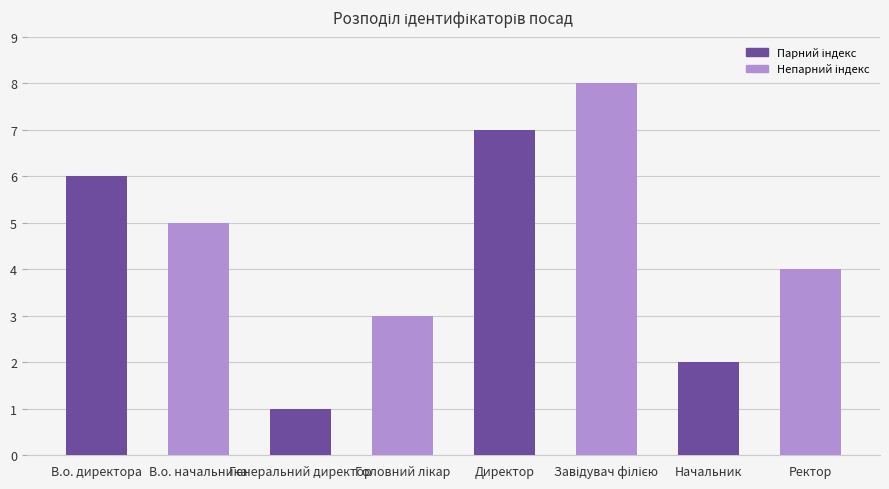

What is the label of the 4th bar from the right?

Директор